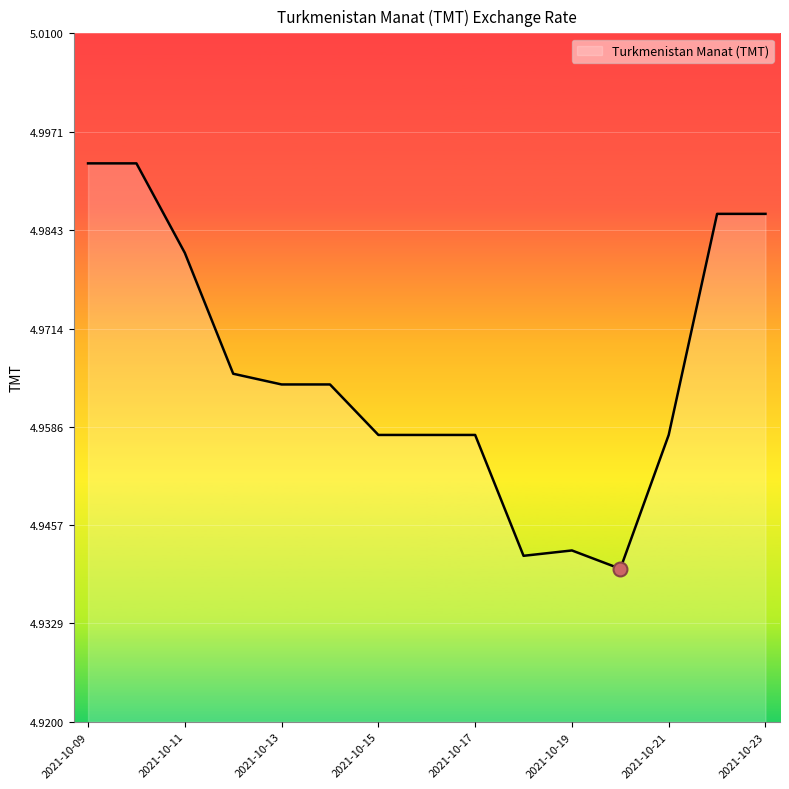

Does the chart display data point markers on the line(s)?

No